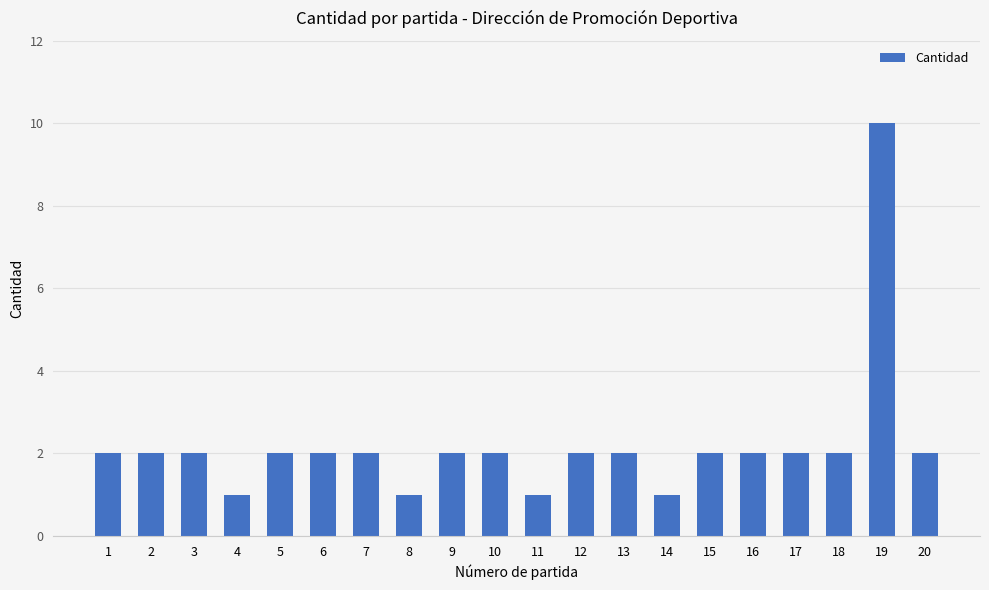

What is the average value?

2